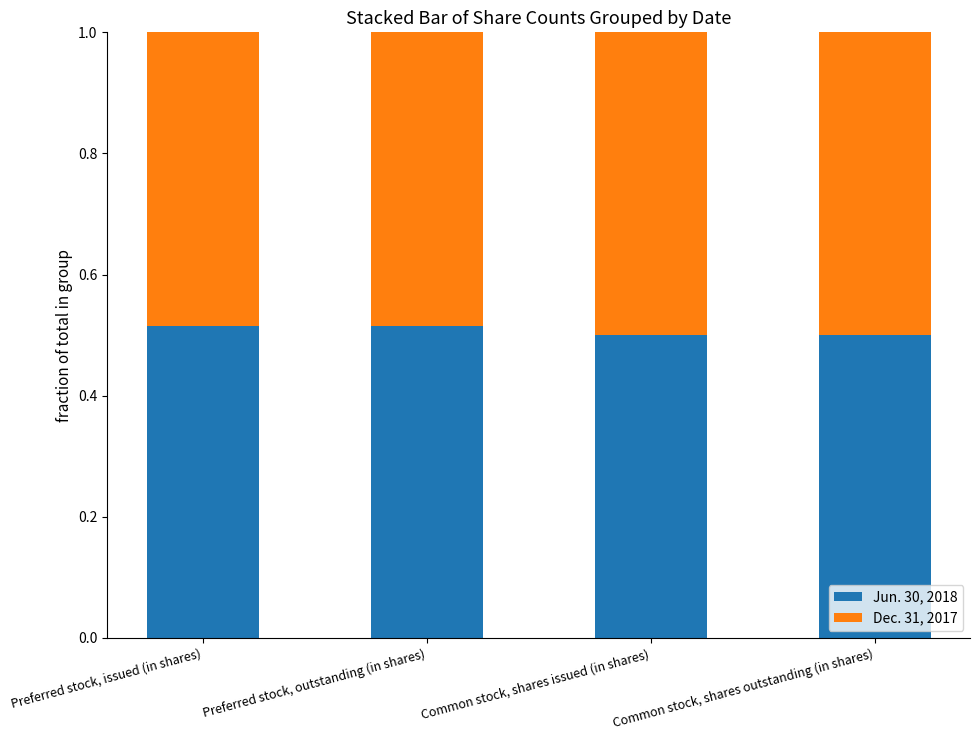

Does the chart contain stacked bars?

Yes